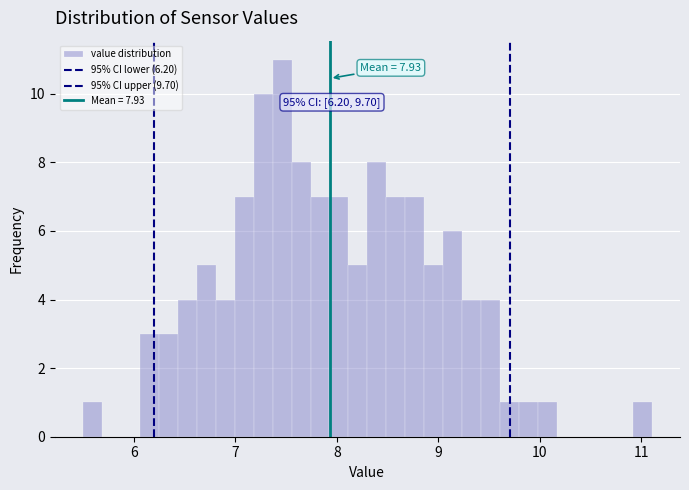

Around what value on the x-axis is the tallest bar? Give the approximate position of its centre, as read against the axis.

7.5